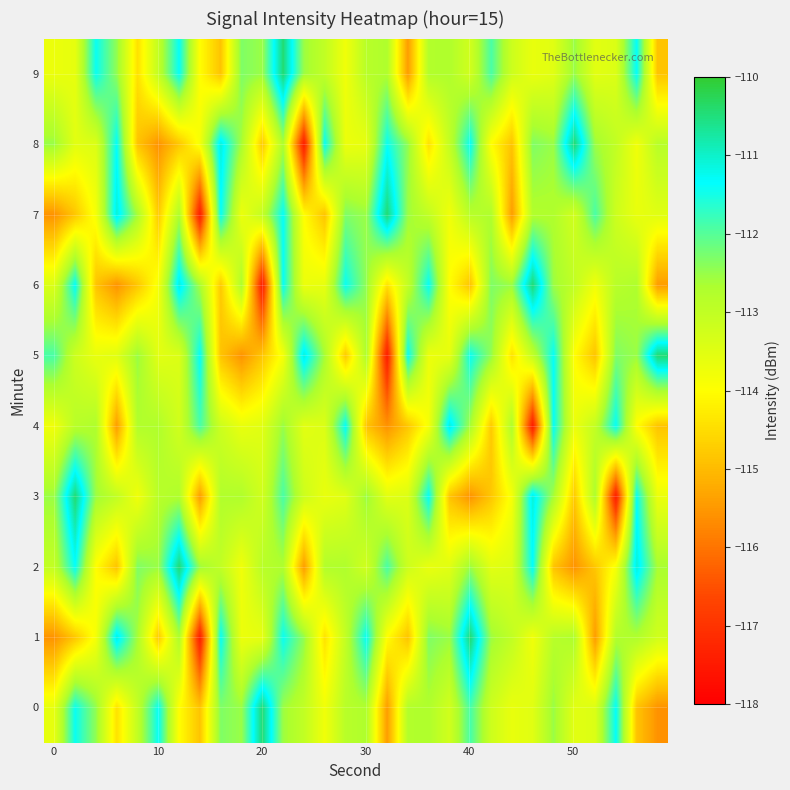

Which series has the largest range (max minus min)?

1